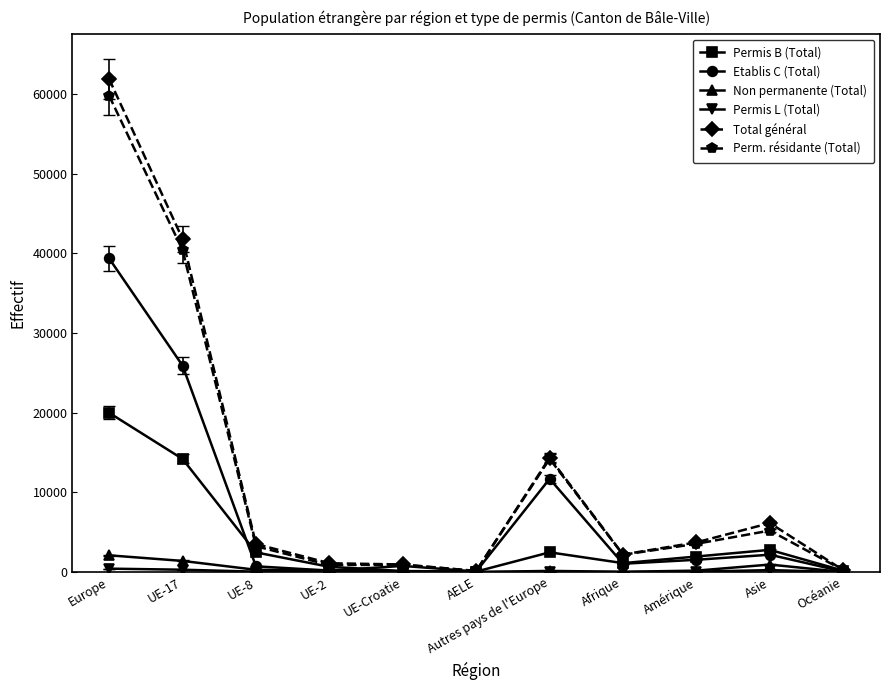

What is the minimum value for Total général?

139